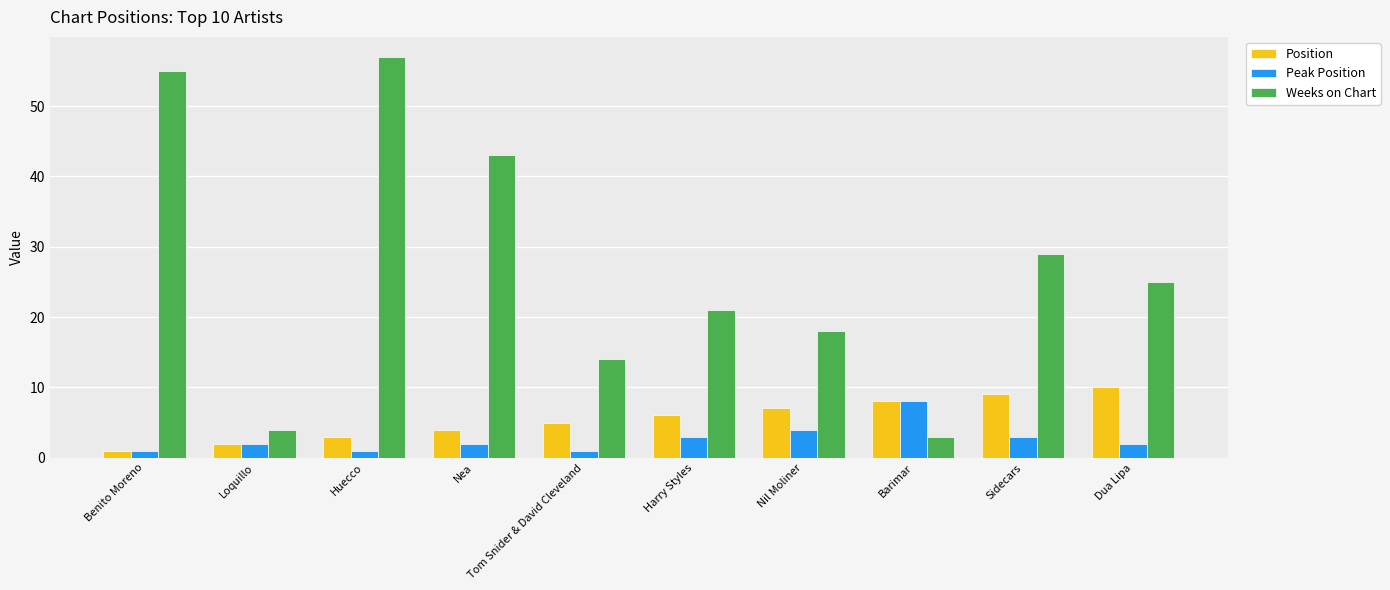

Reading left to right, what are all the values shown in this chart?

Position: Benito Moreno=1	Loquillo=2	Huecco=3	Nea=4	Tom Snider & David Cleveland=5	Harry Styles=6	Nil Moliner=7	Barimar=8	Sidecars=9	Dua Lipa=10
Peak Position: Benito Moreno=1	Loquillo=2	Huecco=1	Nea=2	Tom Snider & David Cleveland=1	Harry Styles=3	Nil Moliner=4	Barimar=8	Sidecars=3	Dua Lipa=2
Weeks on Chart: Benito Moreno=55	Loquillo=4	Huecco=57	Nea=43	Tom Snider & David Cleveland=14	Harry Styles=21	Nil Moliner=18	Barimar=3	Sidecars=29	Dua Lipa=25